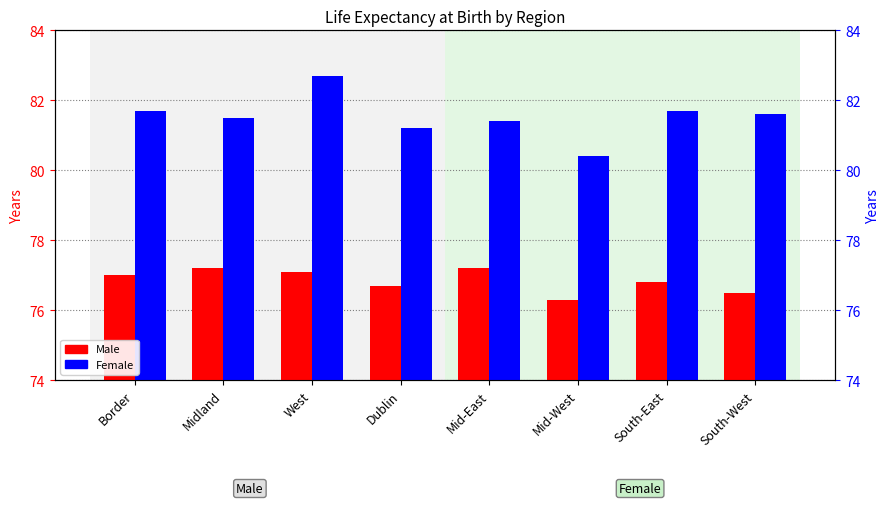

What is the difference between the second highest and minimum values in the Female series?

1.3